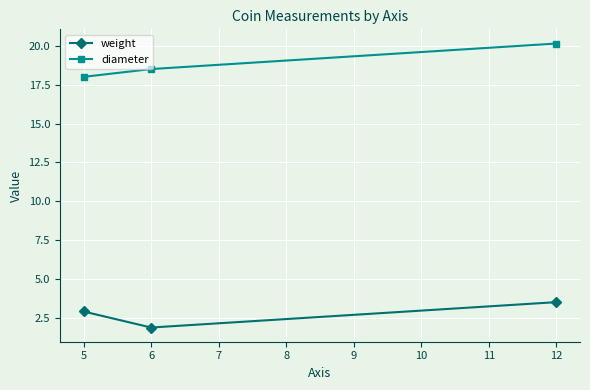

Does the chart display data point markers on the line(s)?

Yes